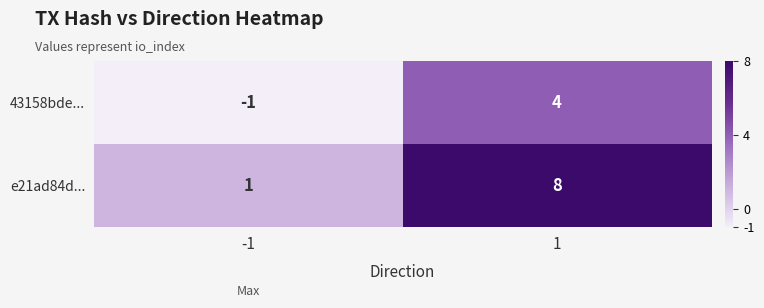

At which category is the sum across all series the highest?

1